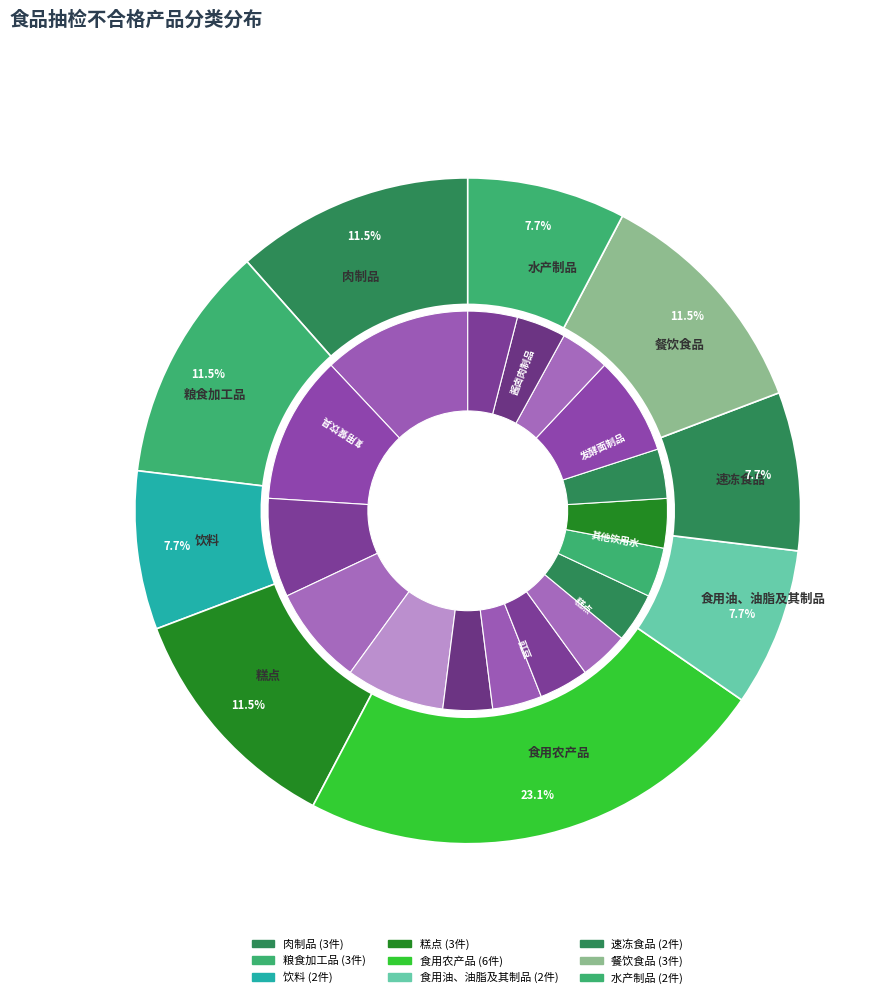

What percentage is NOT represented by 饮料?

92.3%